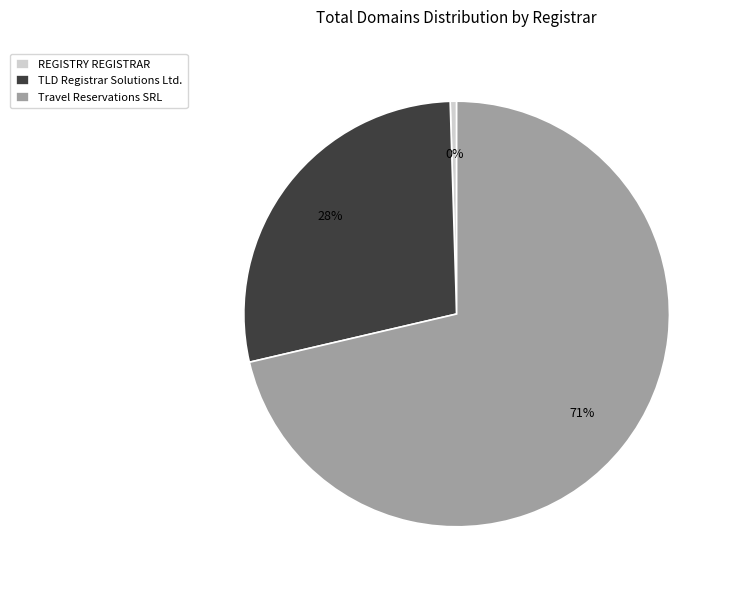

Which slice is the smallest?

REGISTRY REGISTRAR